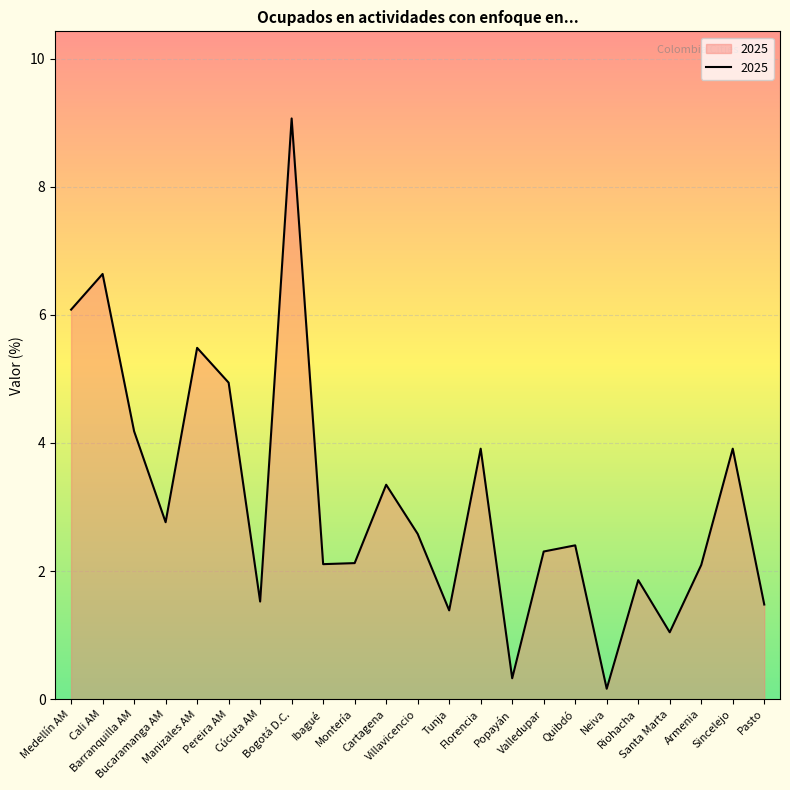

What is the difference between the maximum and minimum values?

8.9